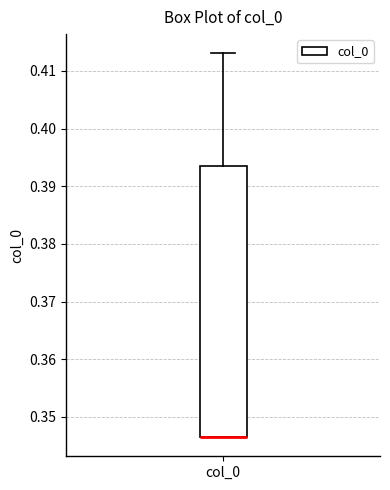

Read this box plot against the y-axis: the position of the median line, the range covered by the box, and the ends of both whiskers. The values are not printed on the chart, so give them approximately, as read against the axis.

median 0.347 (drawn on the box's lower edge), box 0.347 to 0.393, whiskers 0.347 to 0.413